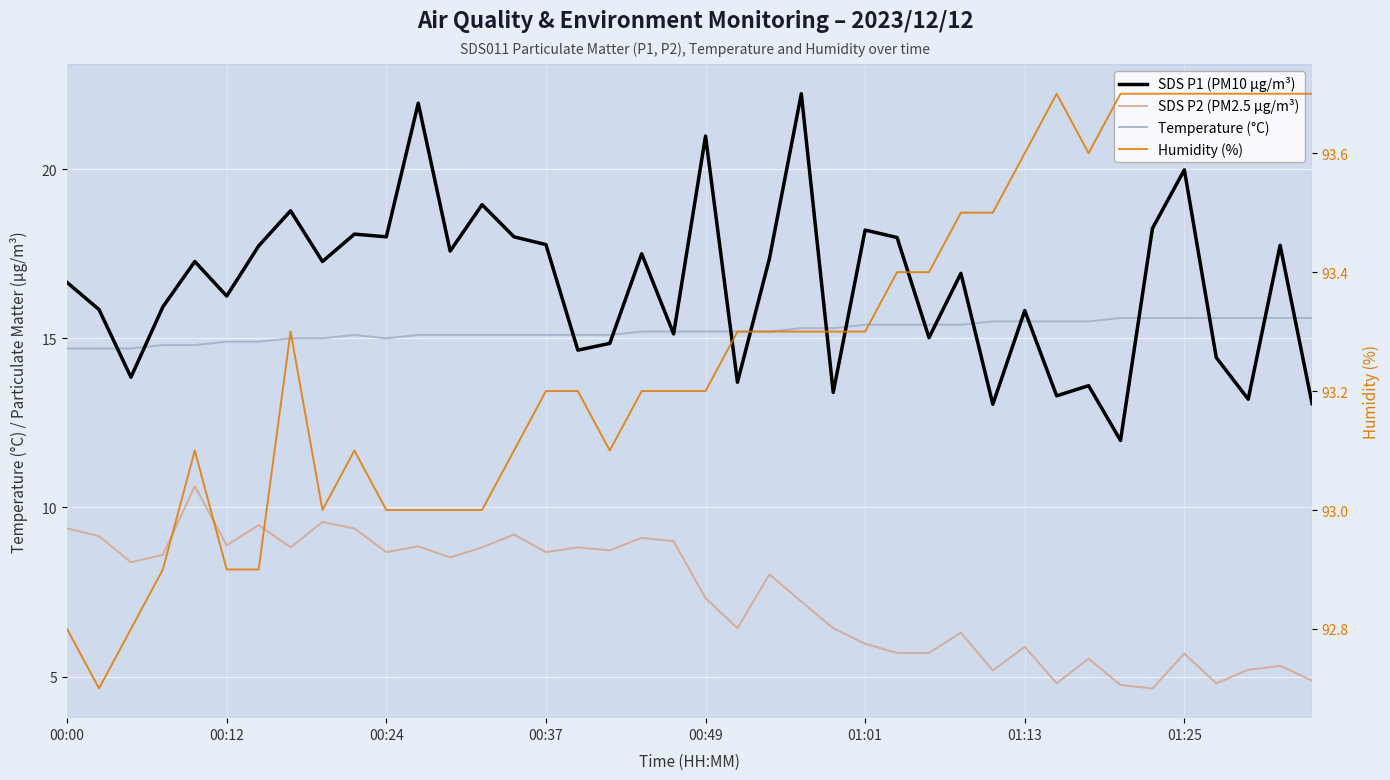

The SDS P2 (PM2.5 µg/m³) series shows 9.4 at 00:00. True or false?

True